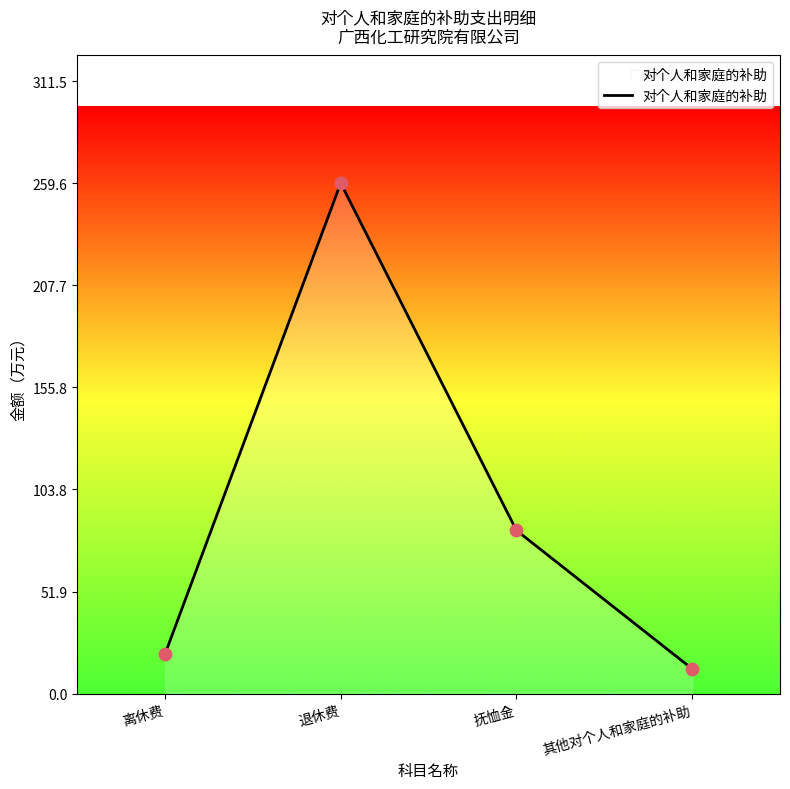

Which has a higher value, 离休费 or 其他对个人和家庭的补助?

离休费